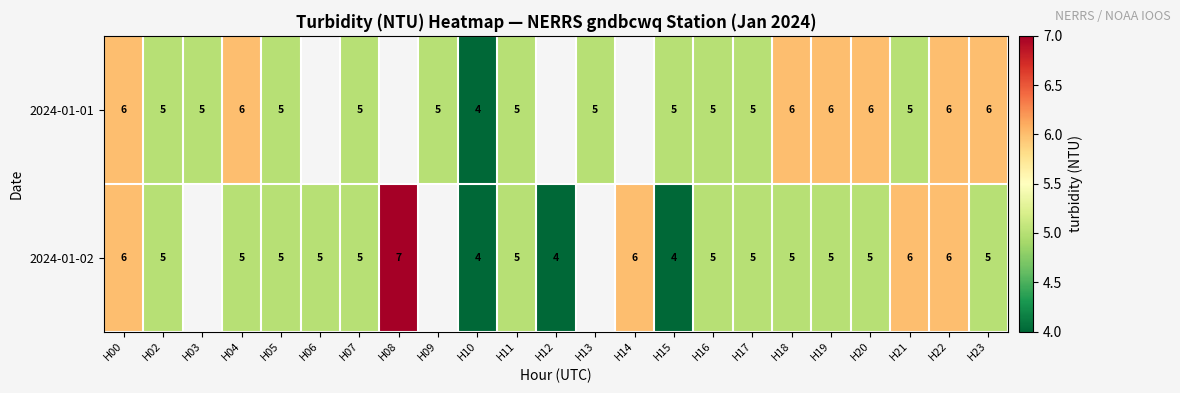

What is the total value across all series at H23?

11